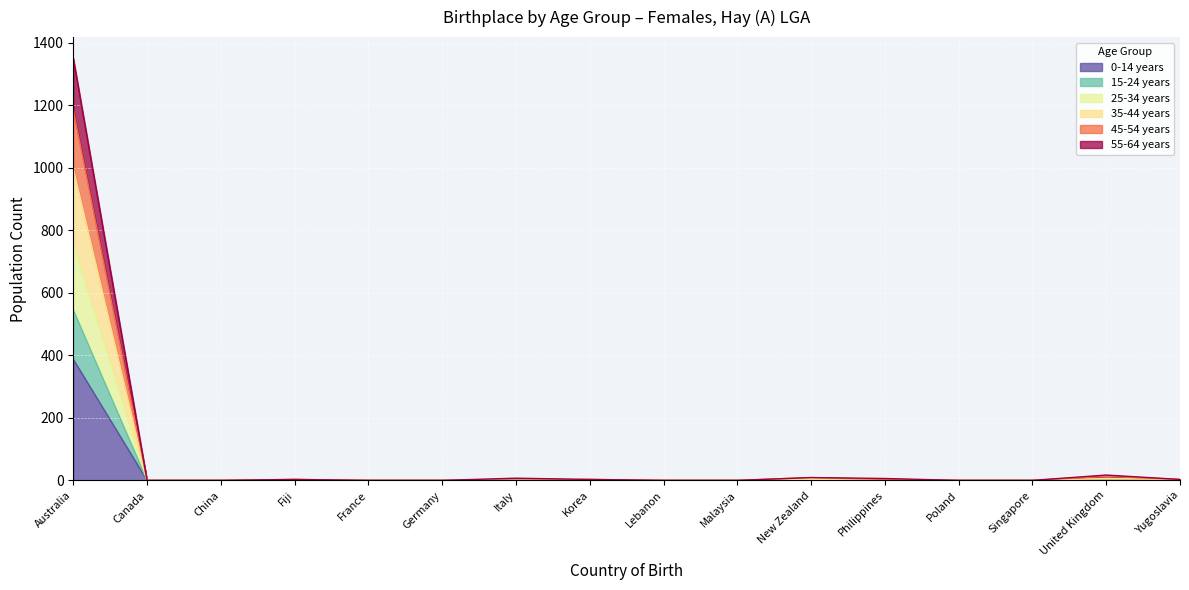

Which series changed the most between Malaysia and Yugoslavia?

35-44 years